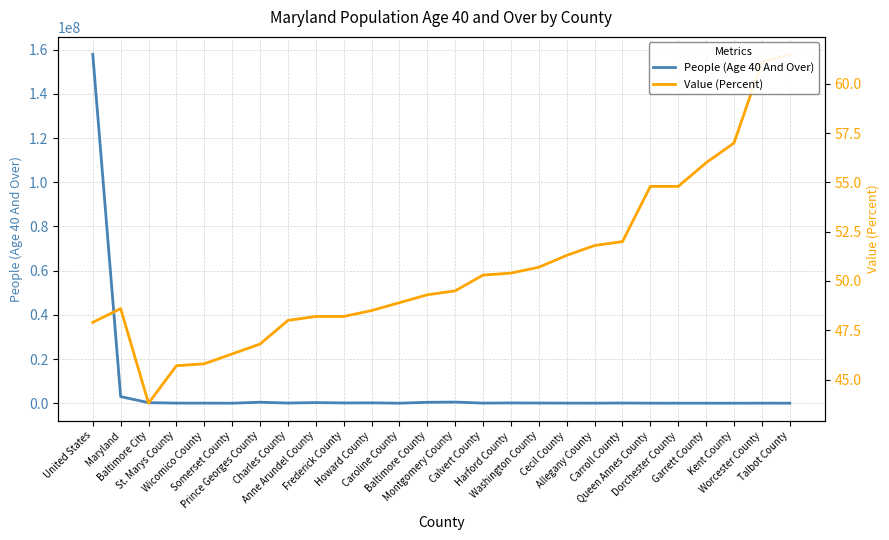

Which series has the largest total across all categories?

People (Age 40 And Over)